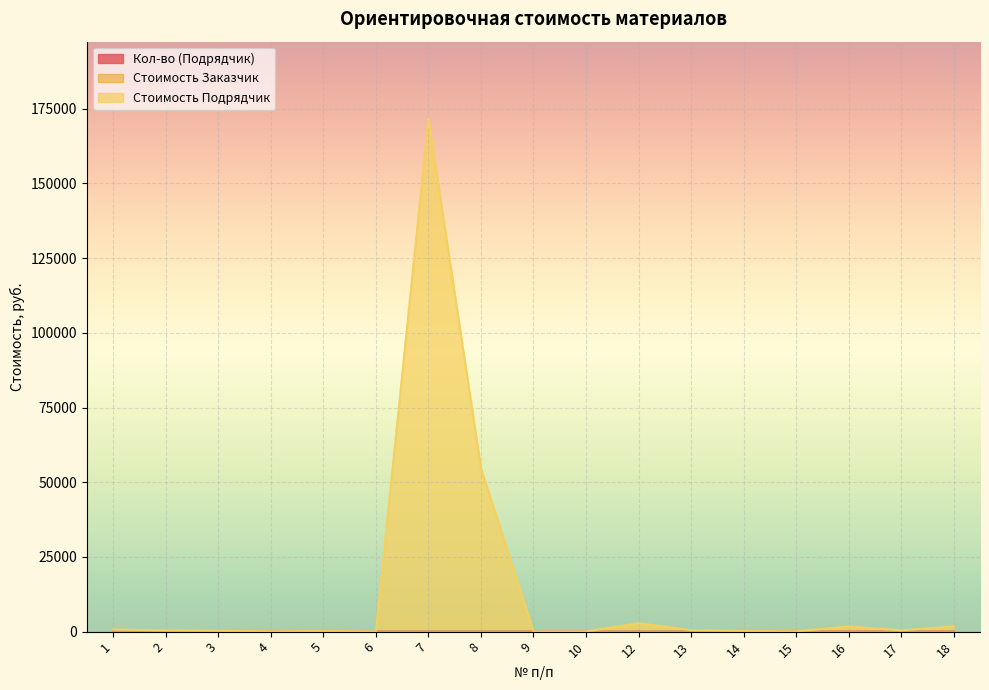

Which series has the largest total across all categories?

Стоимость Подрядчик